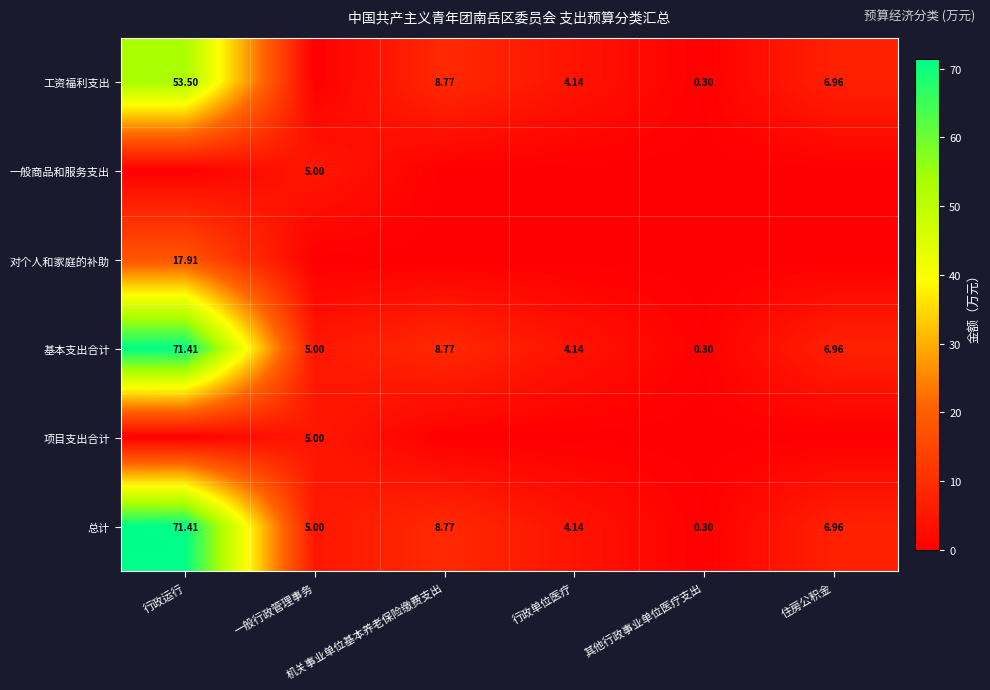

Is it true that 对个人和家庭的补助 equals 0.0 at 机关事业单位基本养老保险缴费支出?

True